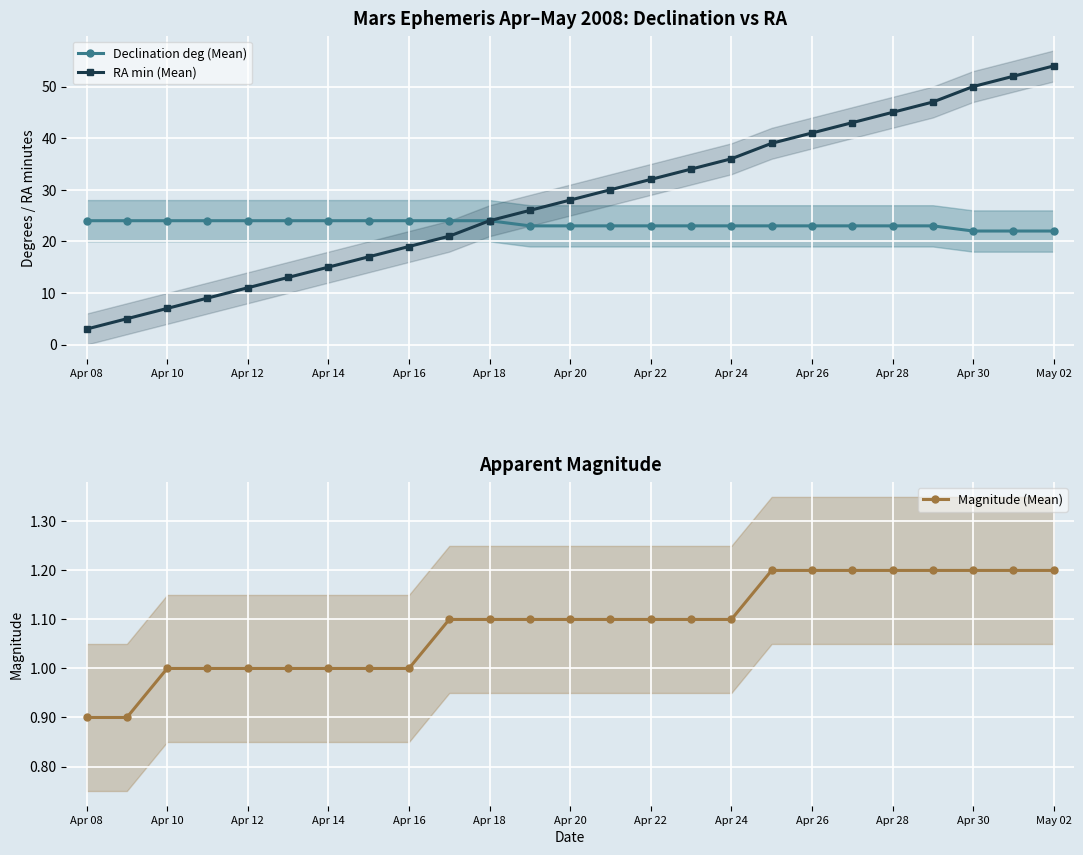

True or false: RA min (Mean) has more than 2 points higher than both neighbors.

False